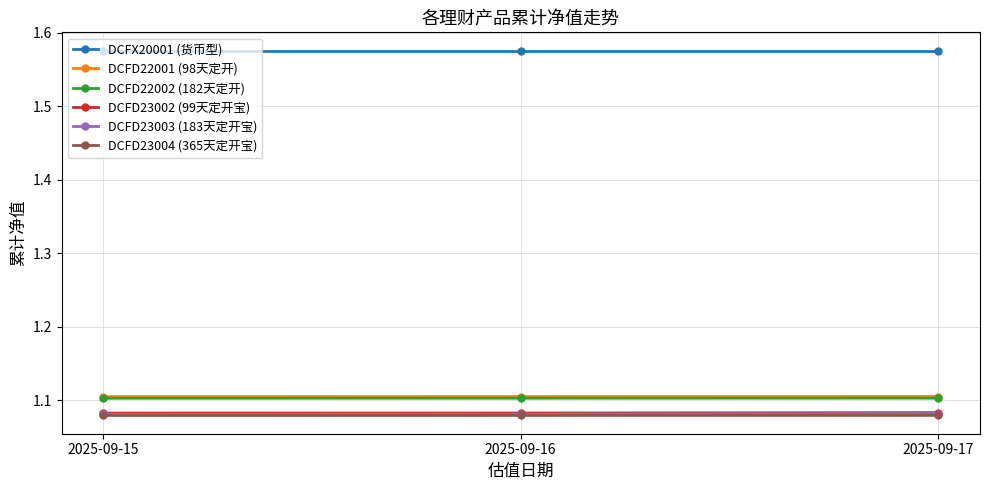

What is the spread (max minus min) of values at 2025-09-15?

0.5